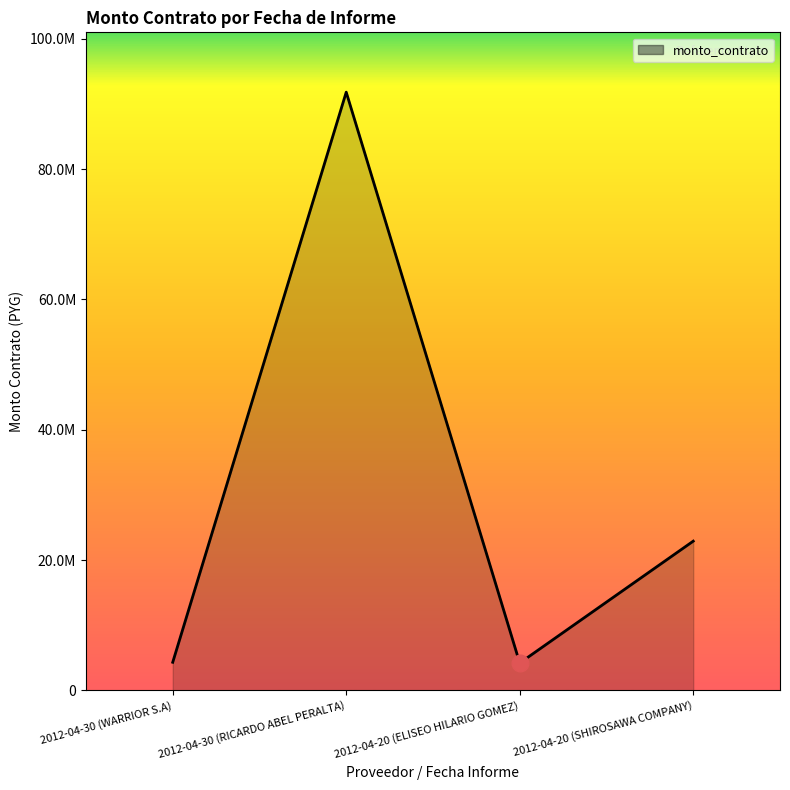

Is this an area chart (filled region under the line)?

Yes